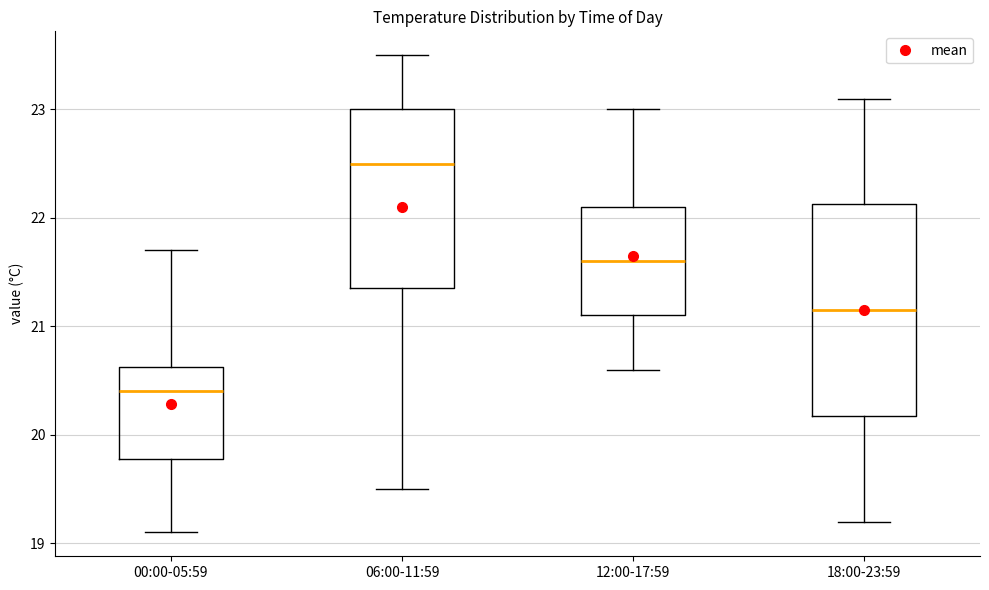

Reading left to right, transcribe this box plot: for each box, give where its median line is, the range the box spans, and where its two whiskers end, as read against the y-axis. The values are not printed on the chart, so give them approximately, as read against the axis.

00:00-05:59: median 20.4, box 19.8 to 20.6, whiskers 19.1 to 21.7
06:00-11:59: median 22.5, box 21.4 to 23.0, whiskers 19.5 to 23.5
12:00-17:59: median 21.6, box 21.1 to 22.1, whiskers 20.6 to 23.0
18:00-23:59: median 21.2, box 20.2 to 22.1, whiskers 19.2 to 23.1